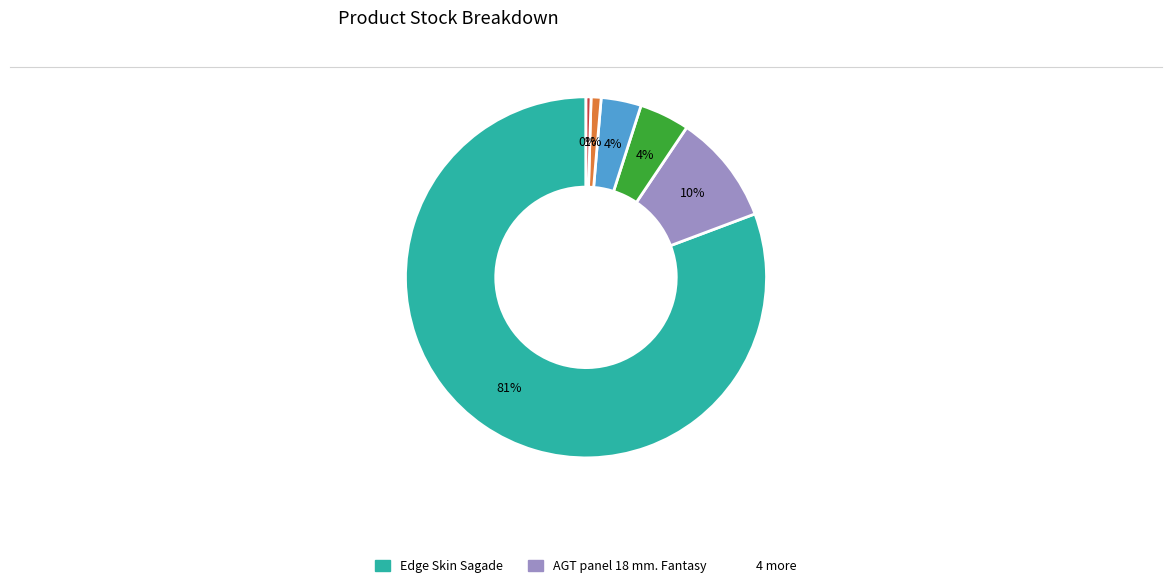

Is there any slice that represents more than half of the pie?

Yes